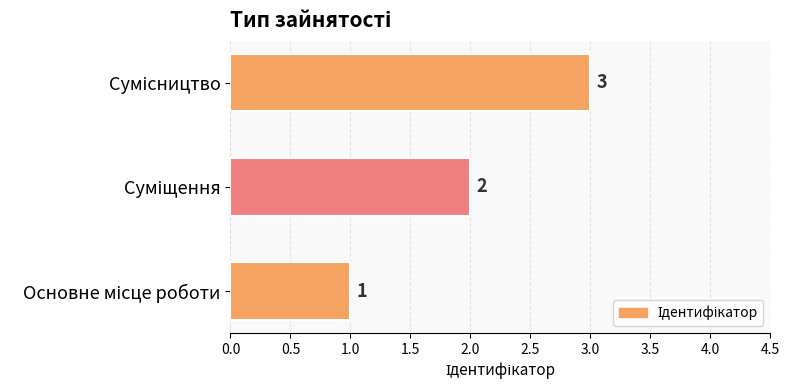

What is the minimum value shown in the chart?

1